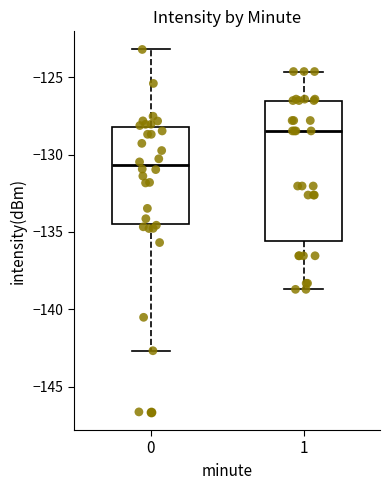

Which box has the highest median line?

1